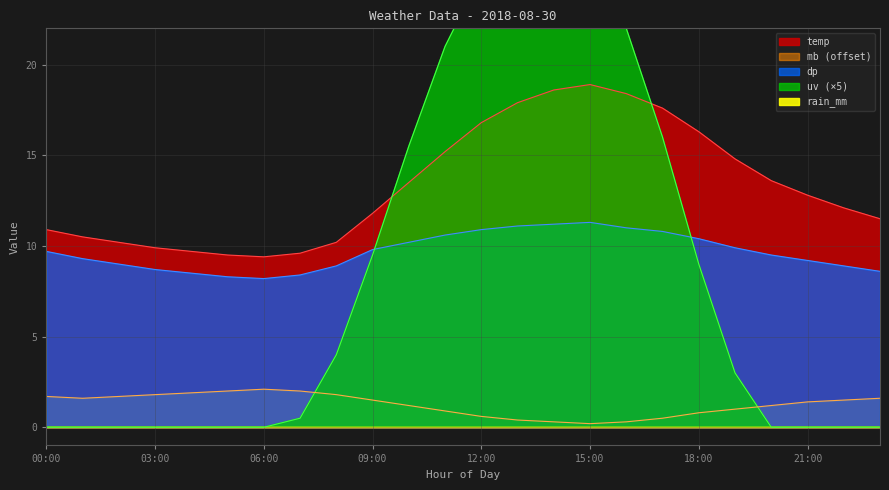

What is the maximum value for temp?

18.9